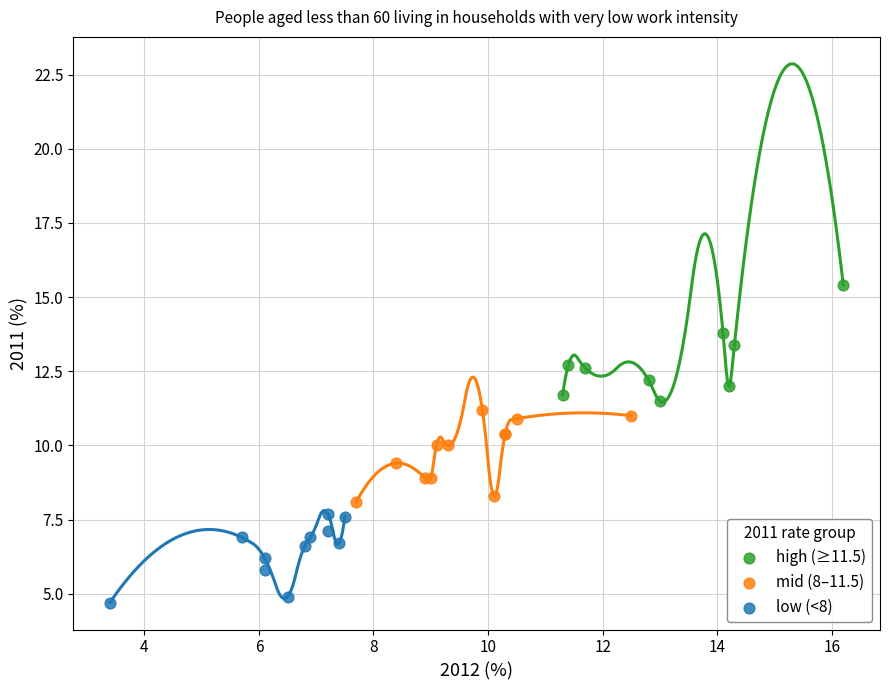

Which series reaches the minimum Y coordinate?

low (<8)